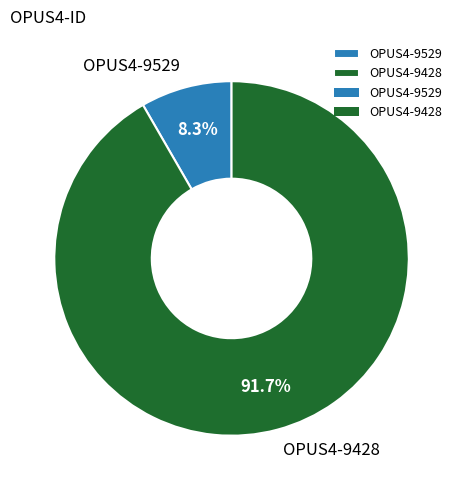

To the nearest percent, what is the difference between the largest and smallest slice percentages?

83%